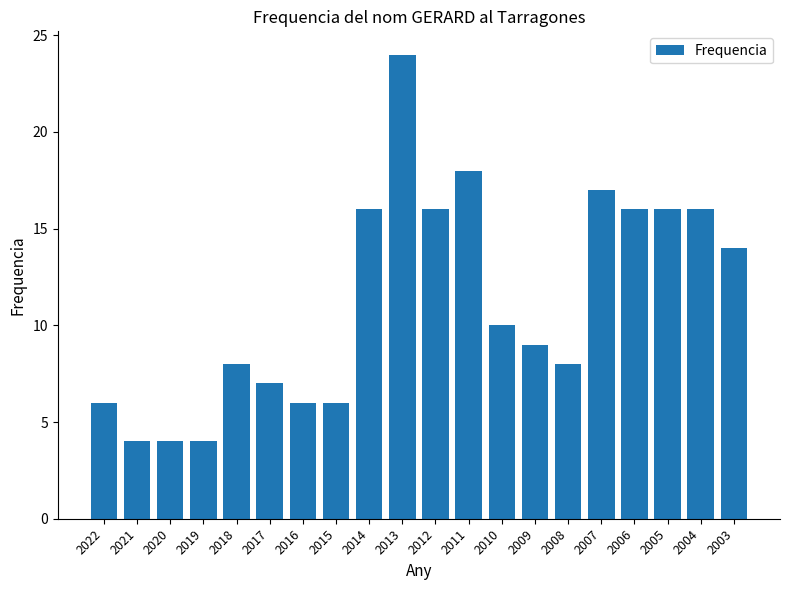

Reading right to left, list all the values displayed in this chart.

2003=14	2004=16	2005=16	2006=16	2007=17	2008=8	2009=9	2010=10	2011=18	2012=16	2013=24	2014=16	2015=6	2016=6	2017=7	2018=8	2019=4	2020=4	2021=4	2022=6